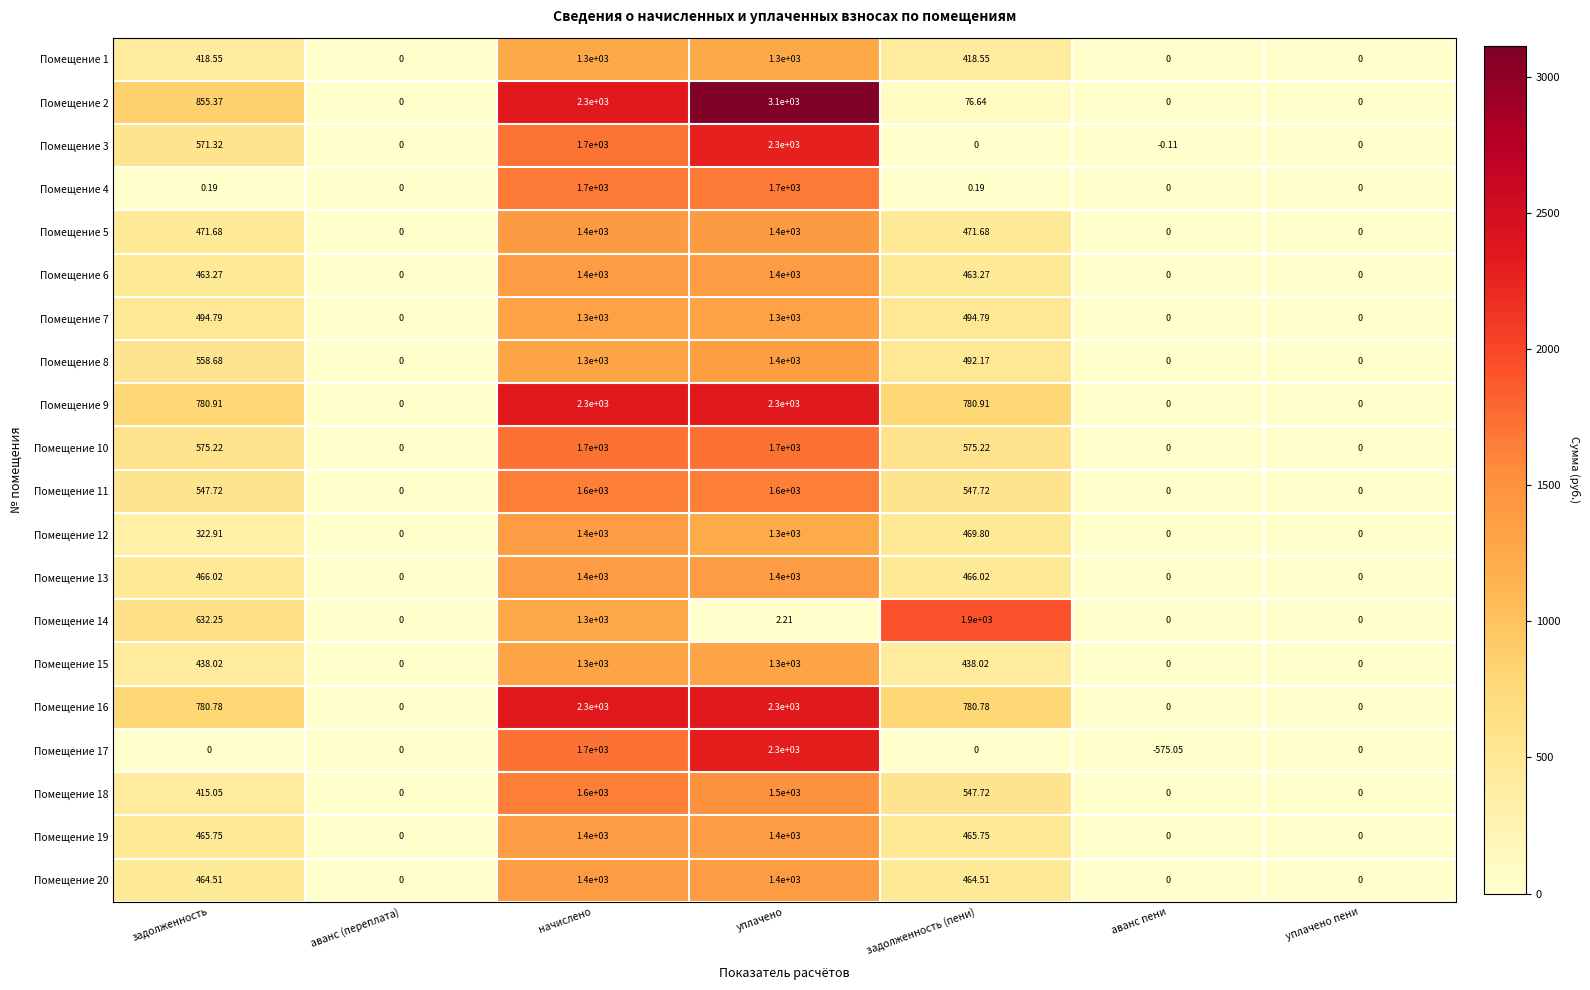

Which category has the lowest value across all series?

аванс пени